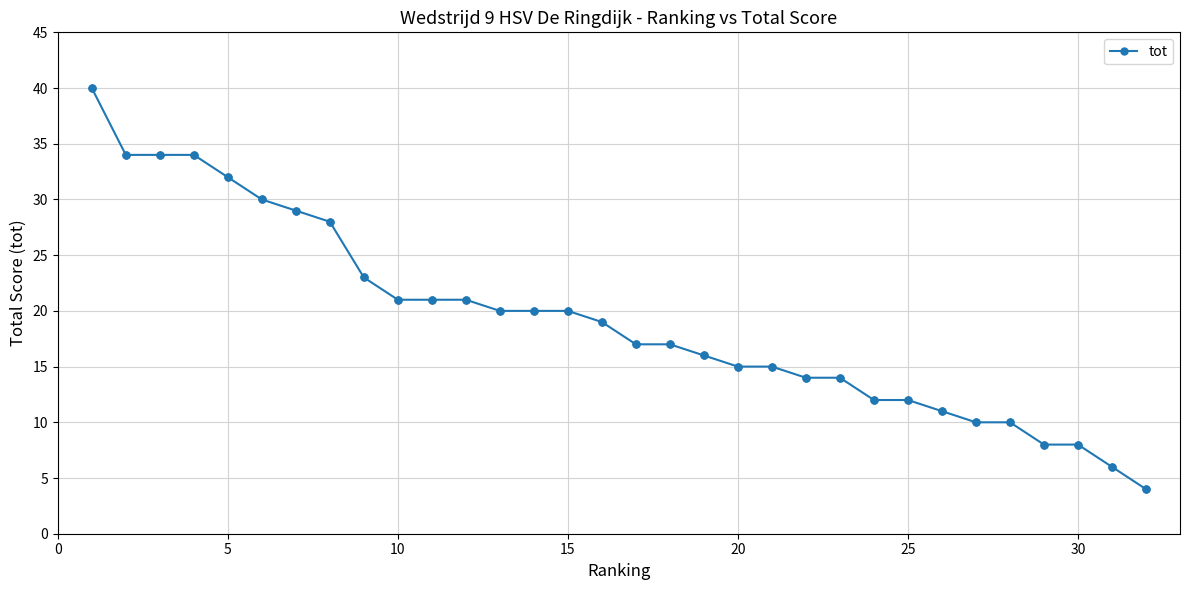

What is the average value?

19